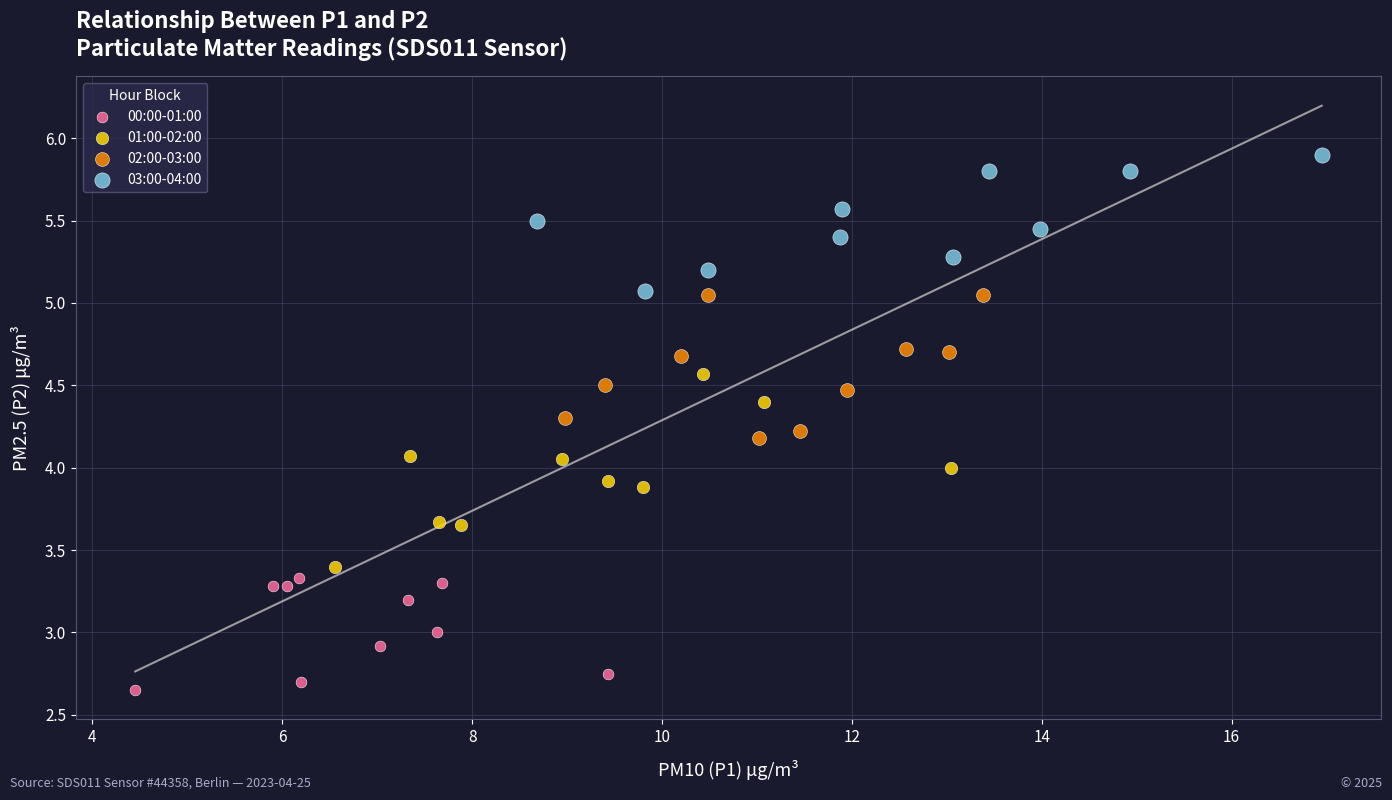

Which series reaches the minimum Y coordinate?

00:00-01:00